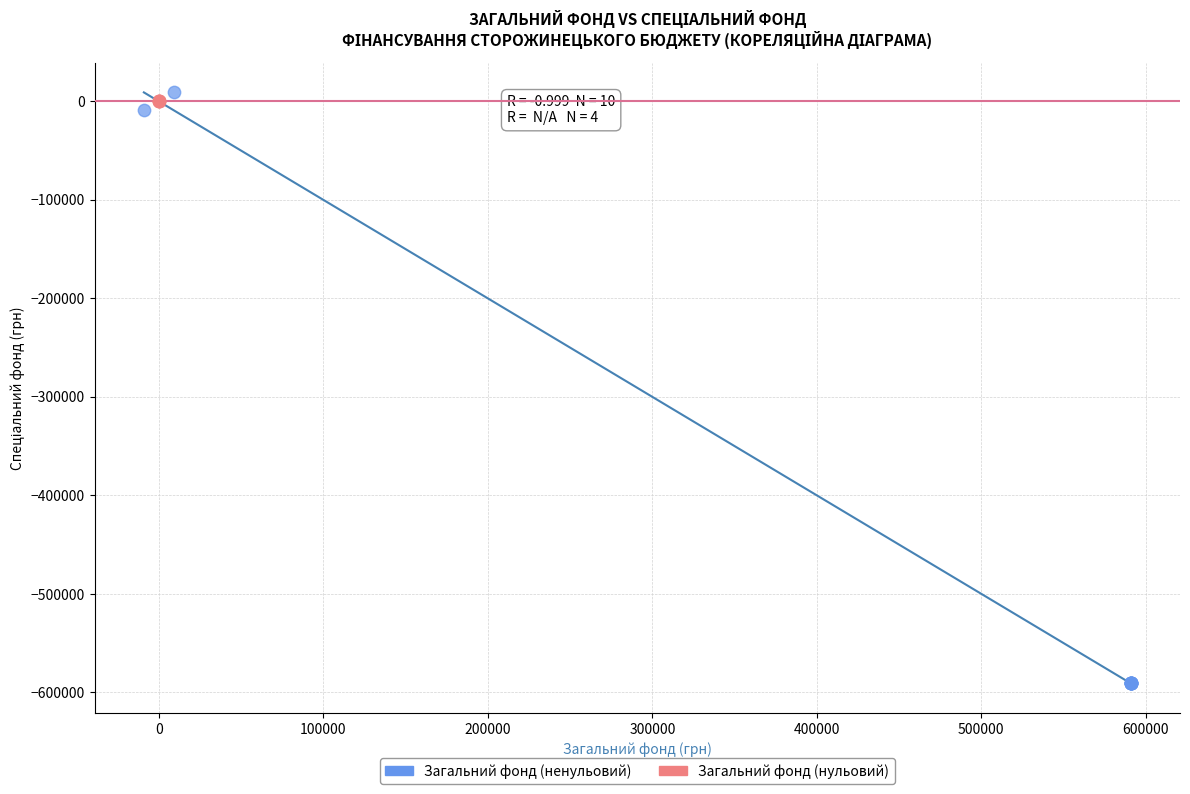

Which series contains the lowest Y value?

Загальний фонд (ненульовий)